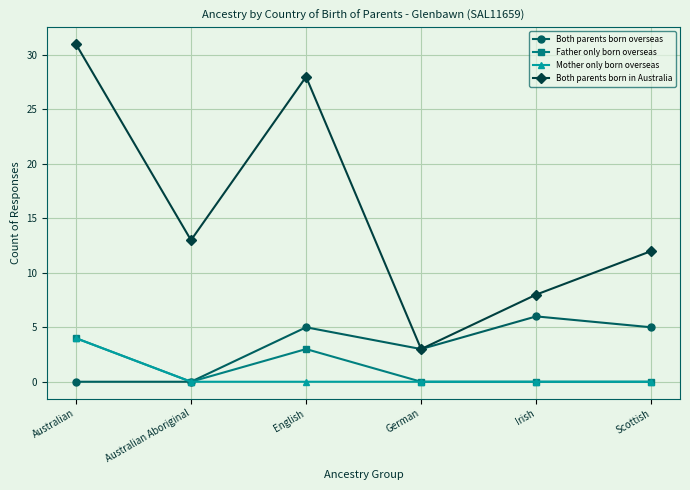

What is the difference between the Both parents born in Australia values at German and Scottish?

9